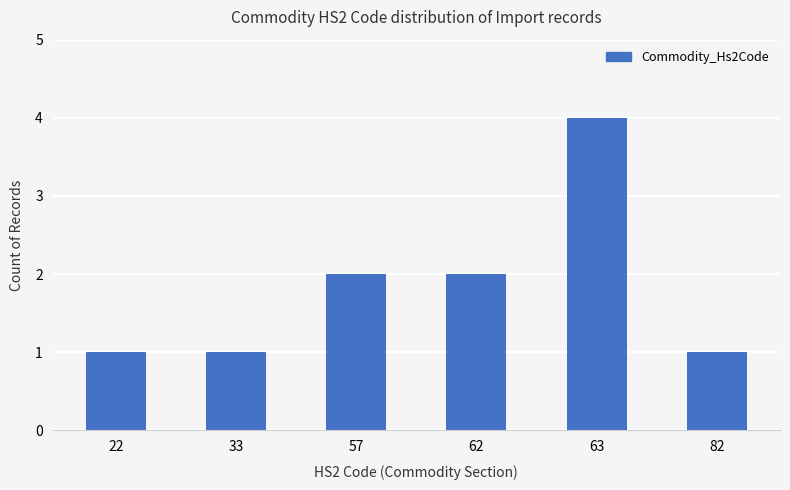

Are the bars grouped side by side (vs. stacked)?

No